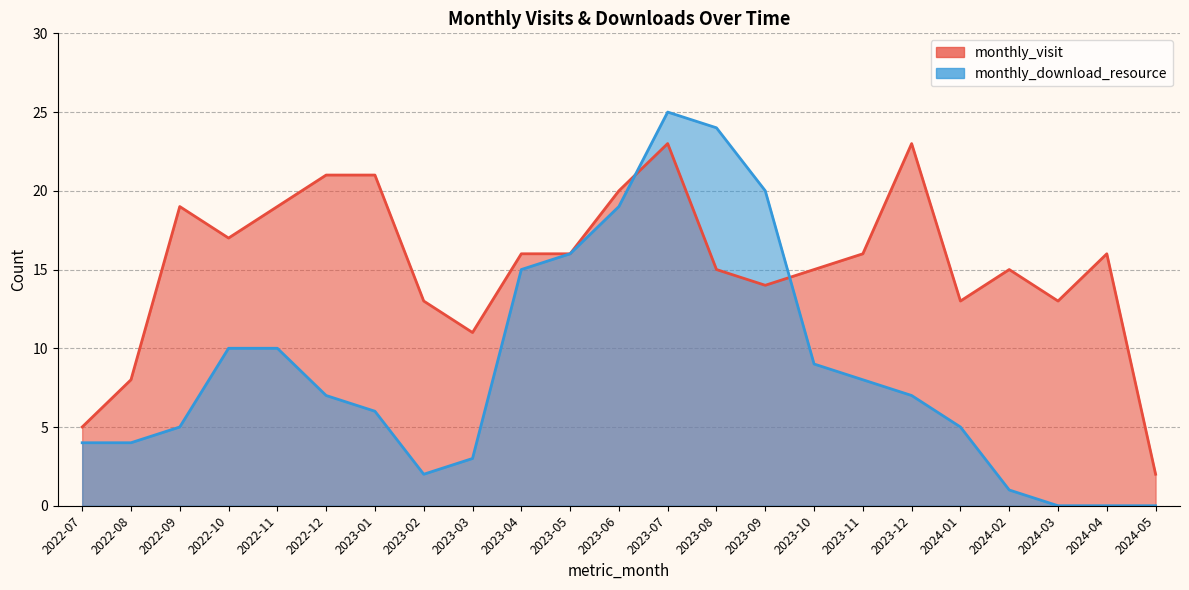

Which series ends up on top after the final intersection of monthly_download_resource and monthly_visit?

monthly_visit